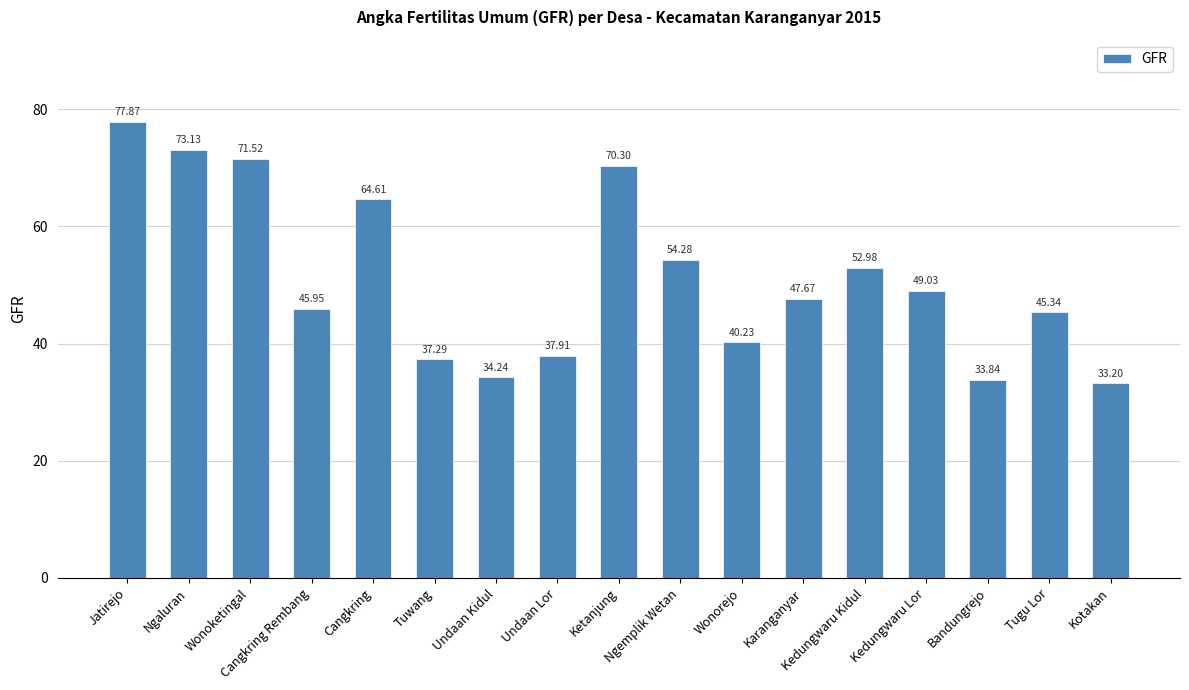

List the labels in order of value, largest first.

Jatirejo, Ngaluran, Wonoketingal, Ketanjung, Cangkring, Ngemplik Wetan, Kedungwaru Kidul, Kedungwaru Lor, Karanganyar, Cangkring Rembang, Tugu Lor, Wonorejo, Undaan Lor, Tuwang, Undaan Kidul, Bandungrejo, Kotakan